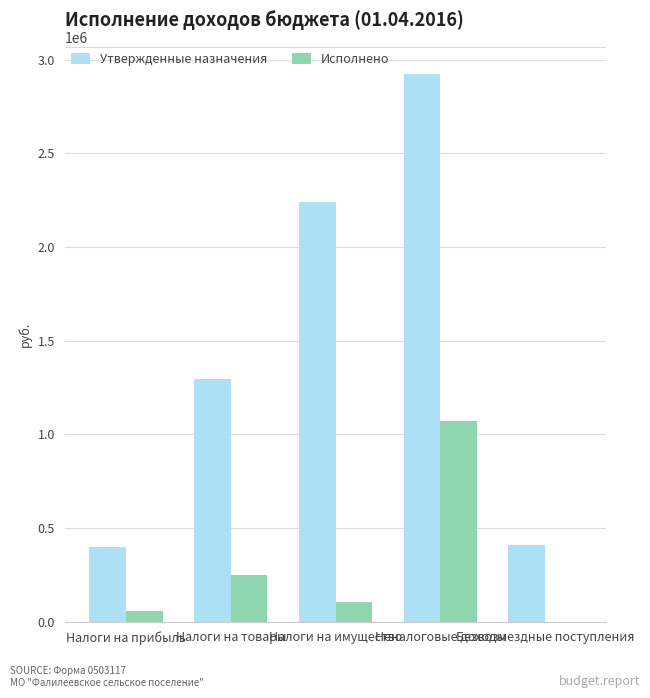

What is the maximum value for Утвержденные назначения?

2923627.4